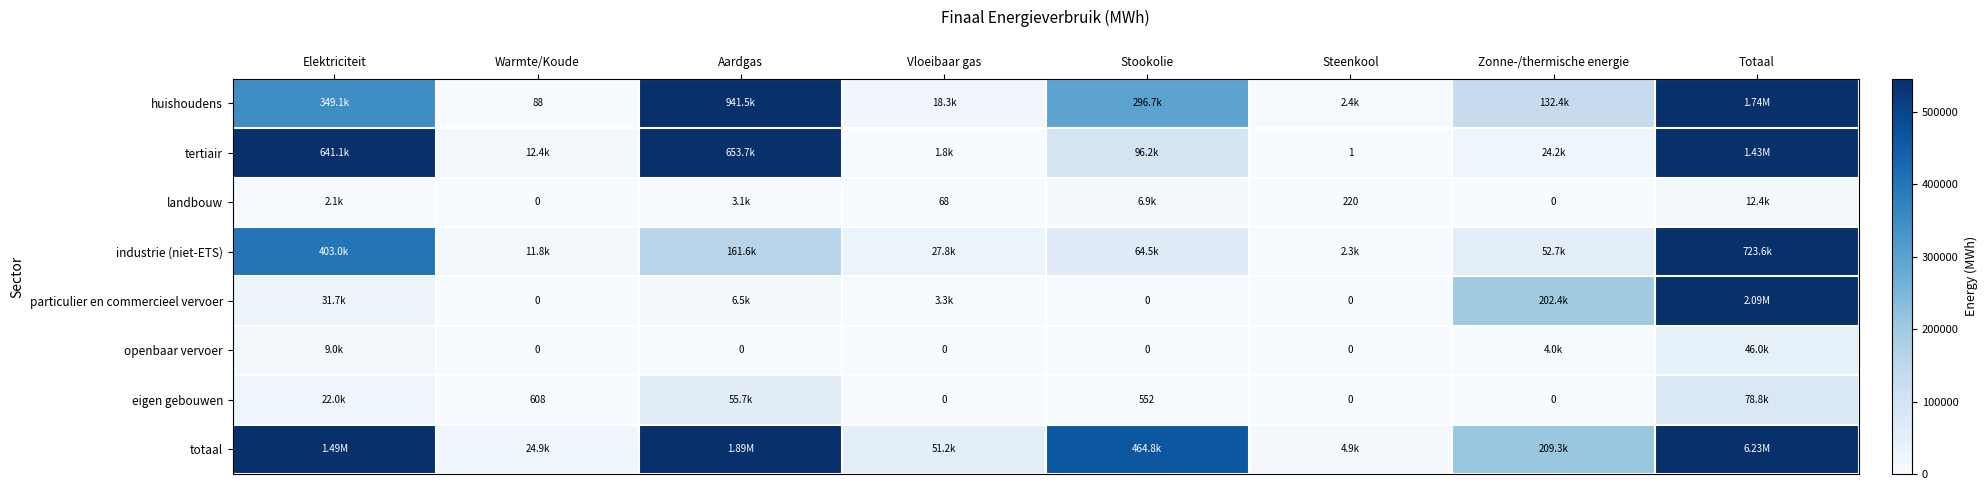

List the series in order of their peak value, highest first.

totaal, particulier en commercieel vervoer, huishoudens, tertiair, industrie (niet-ETS), eigen gebouwen, openbaar vervoer, landbouw